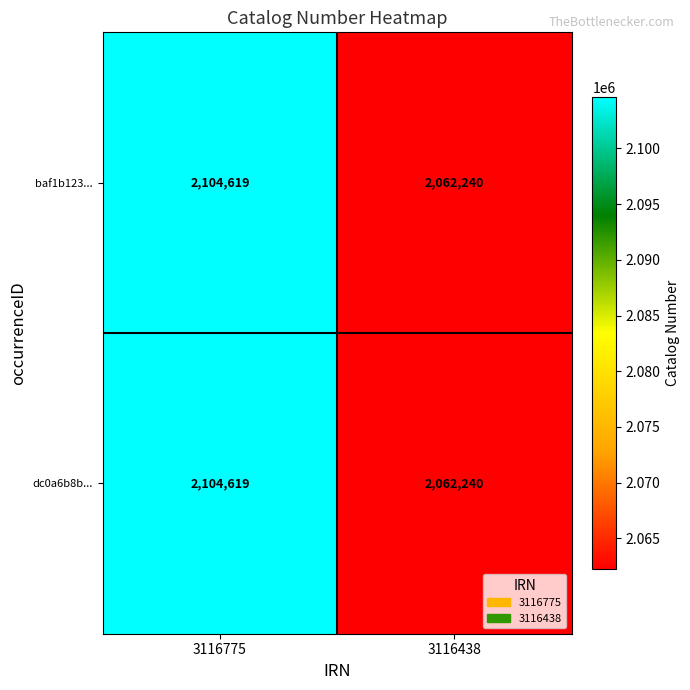

Reading left to right, transcribe all the data shown in this chart.

baf1b123...: 2104619	2062240
dc0a6b8b...: 2104619	2062240